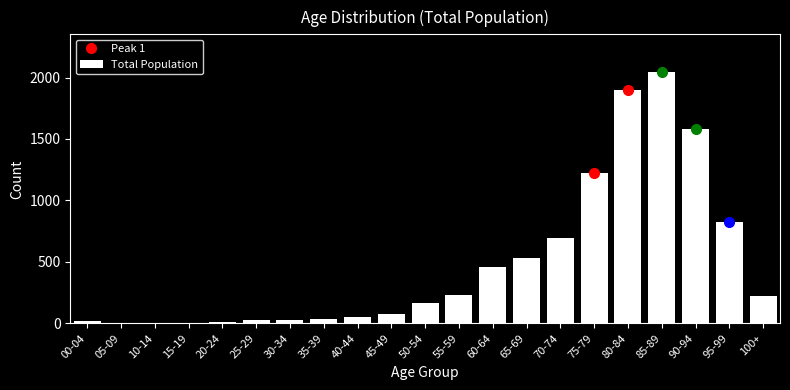

What is the sum of all values?

10142